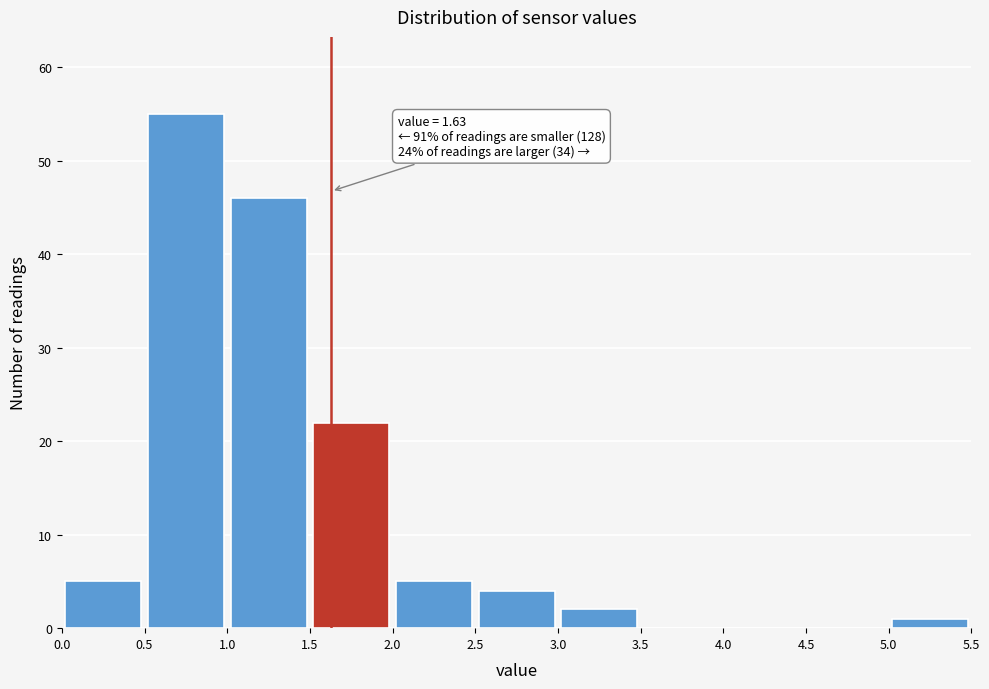

Over which range of the x-axis is the bar tallest?

0.5 to 1.0